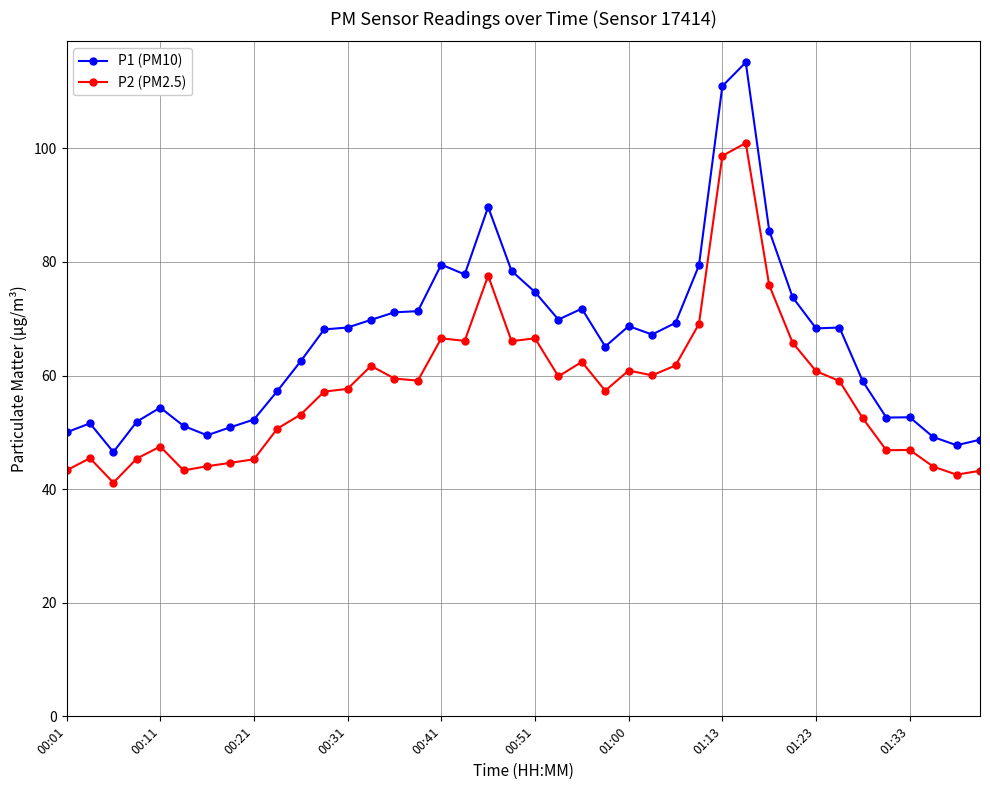

True or false: P1 (PM10) and P2 (PM2.5) intersect in this chart.

False